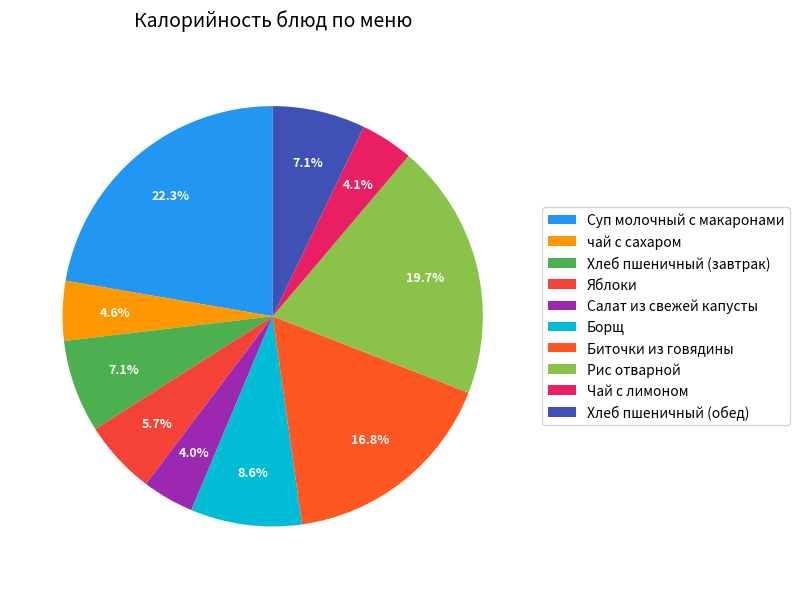

To the nearest percent, what is the difference between the largest and smallest slice percentages?

18%